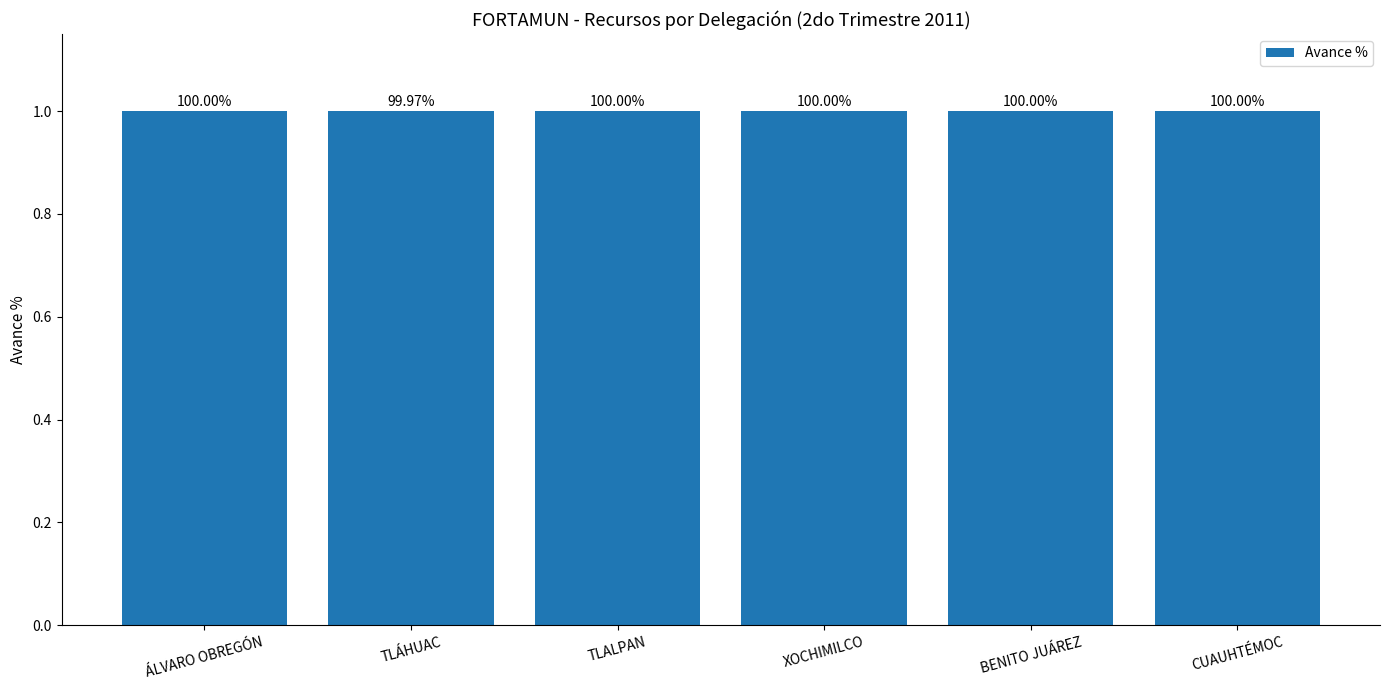

Does the chart contain stacked bars?

No